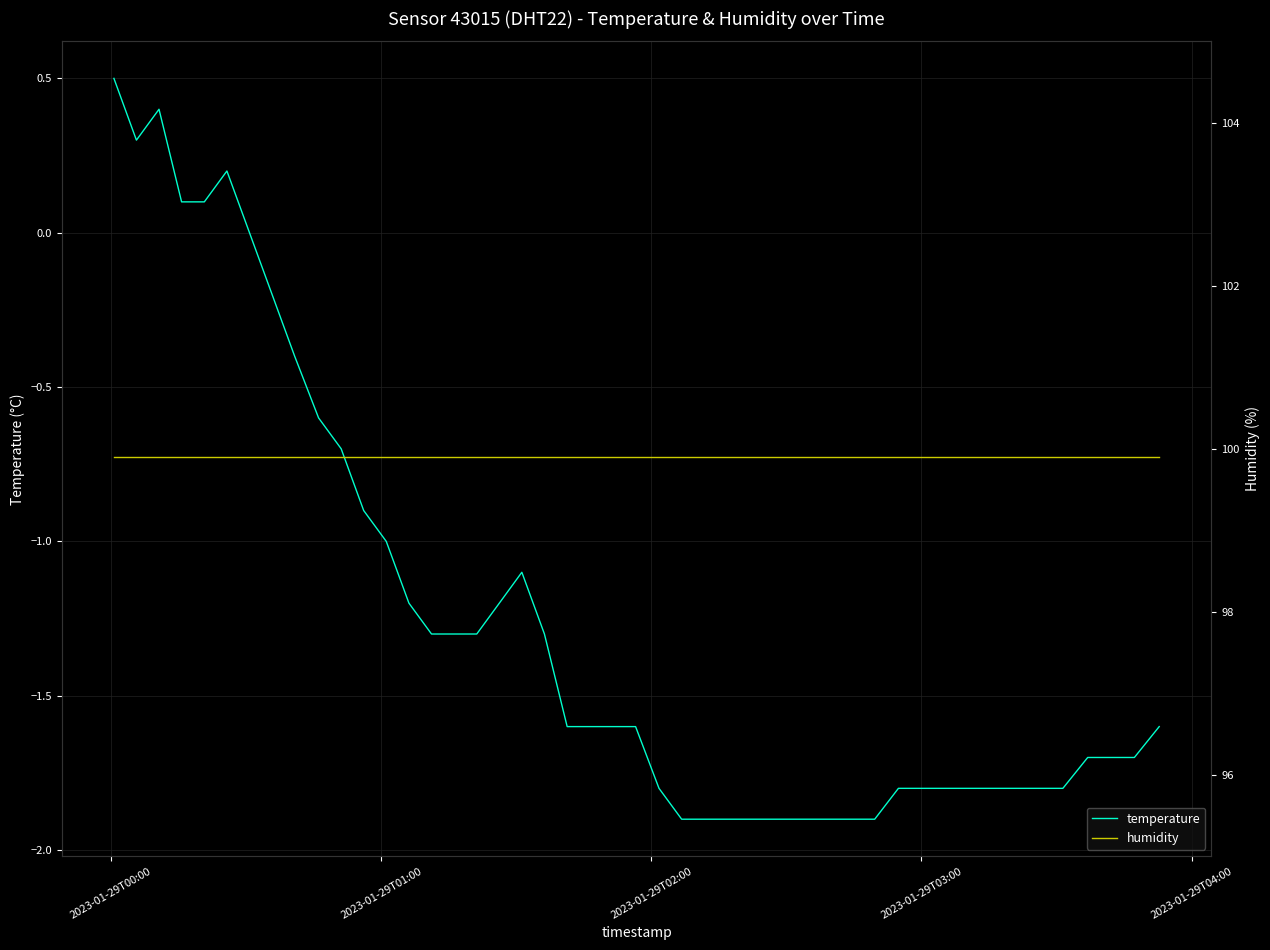

What is the minimum value for temperature?

-1.9